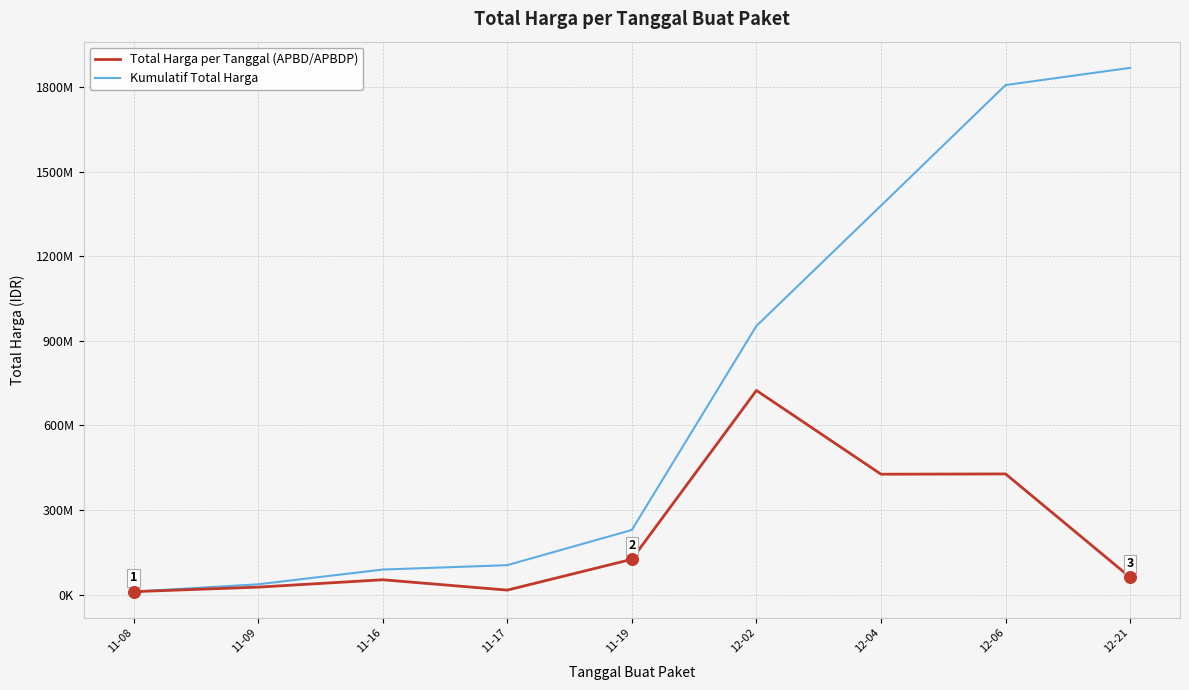

At which category is the sum across all series the highest?

12-06